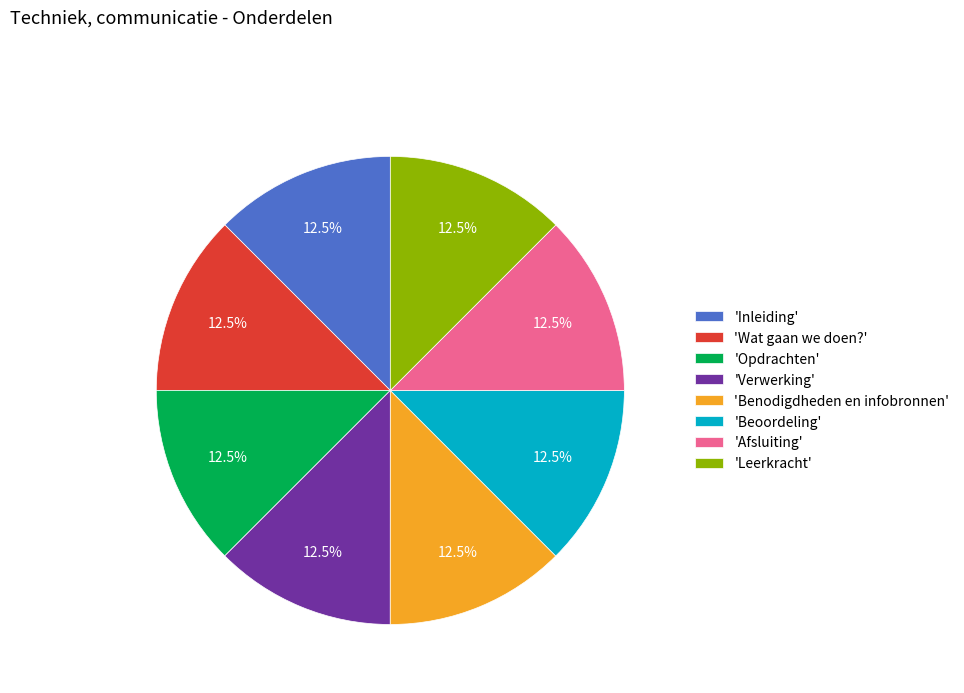

Is 'Beoordeling' the majority of the pie?

No